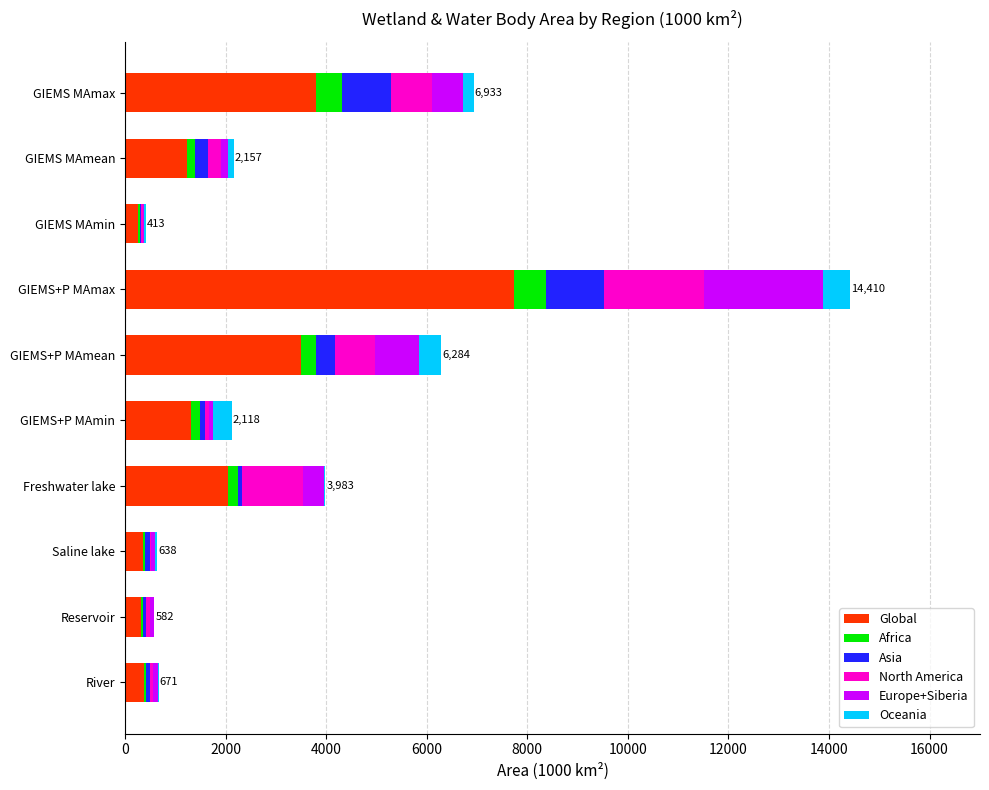

What is the maximum value for Global?

7745